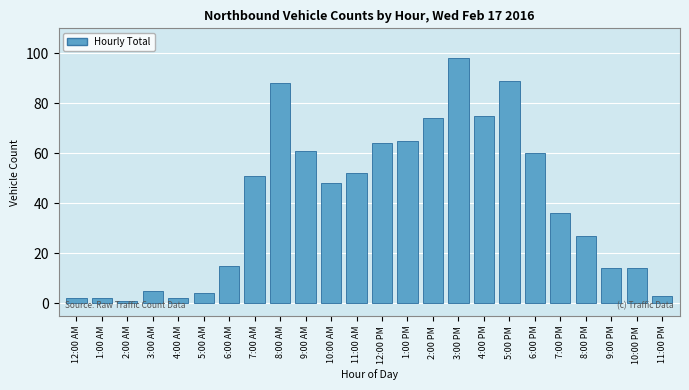

Reading left to right, transcribe all the data shown in this chart.

2	2	1	5	2	4	15	51	88	61	48	52	64	65	74	98	75	89	60	36	27	14	14	3